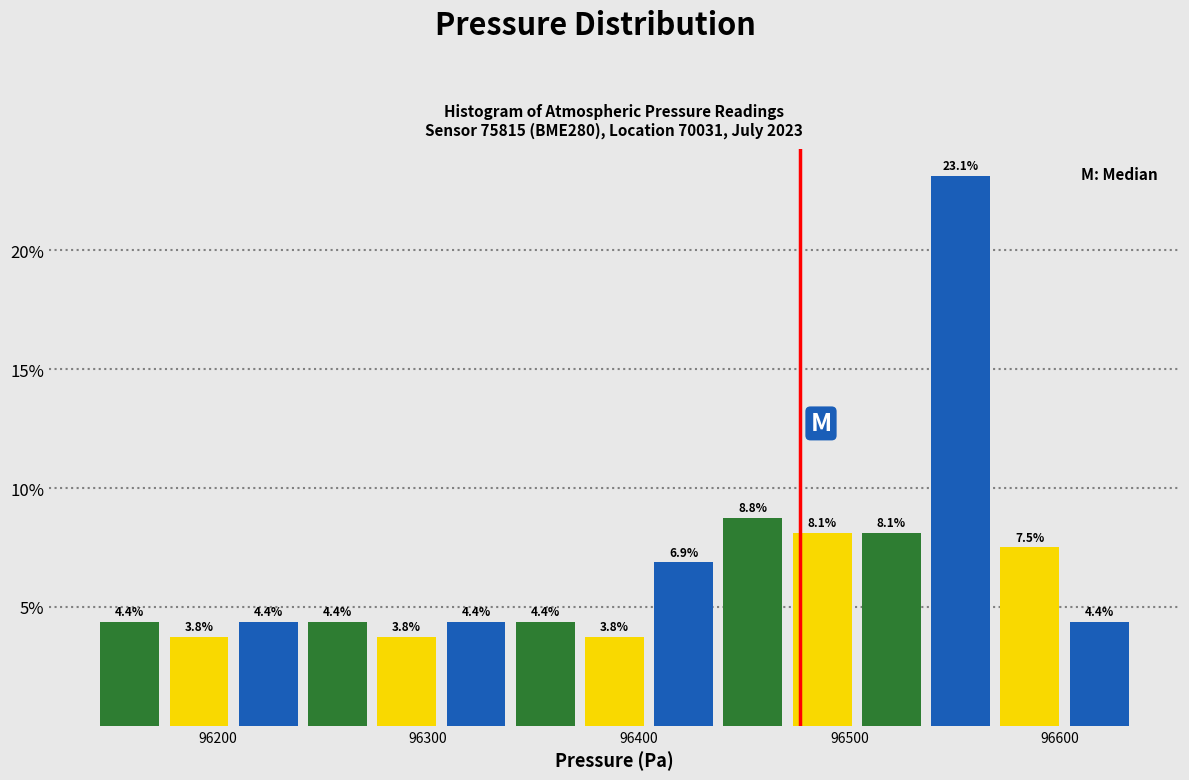

Around what value on the x-axis is the tallest bar? Give the approximate position of its centre, as read against the axis.

96550